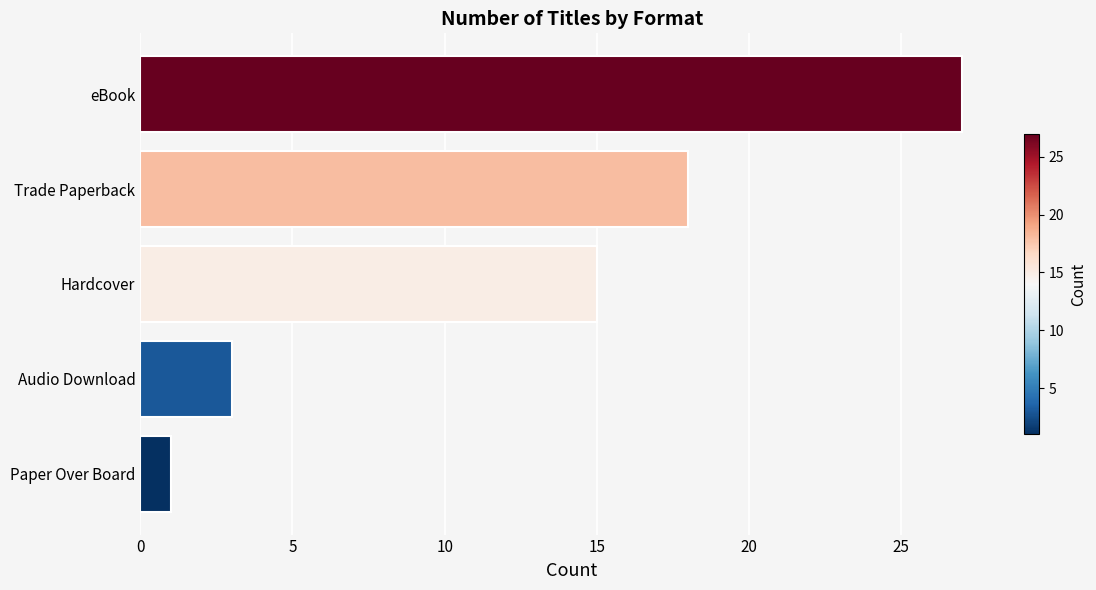

The value at Trade Paperback is 26. True or false?

False